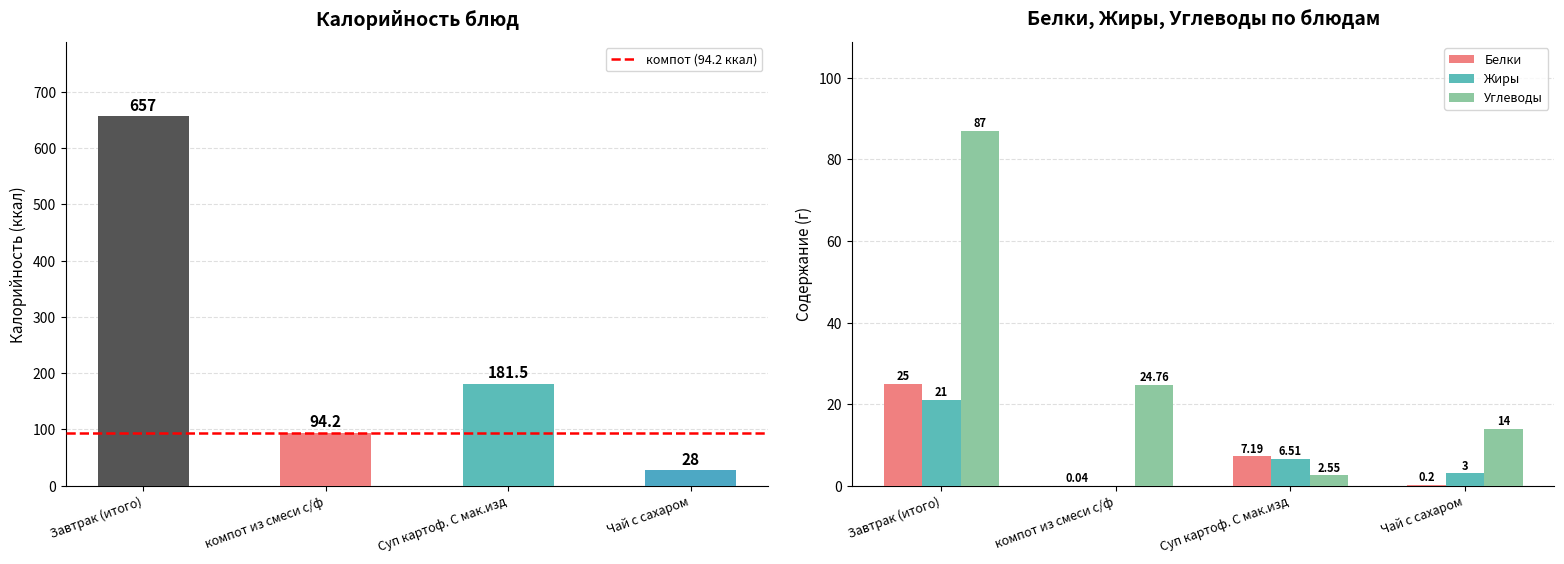

What is the spread (max minus min) of values at компот из смеси с/ф?

94.2